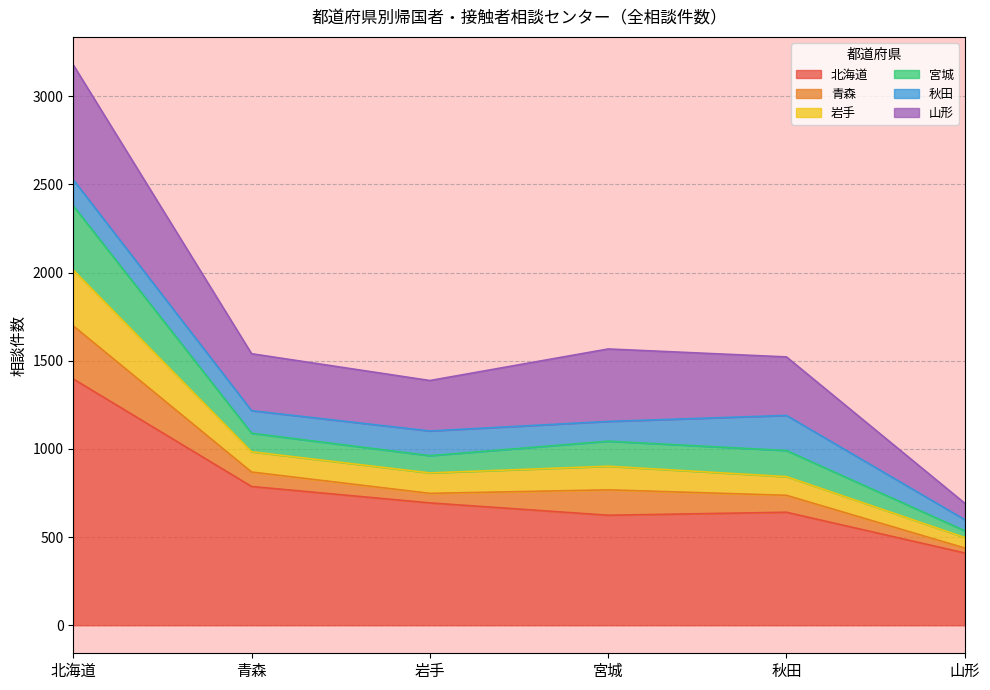

At which label is 北海道 closest to 903?

青森